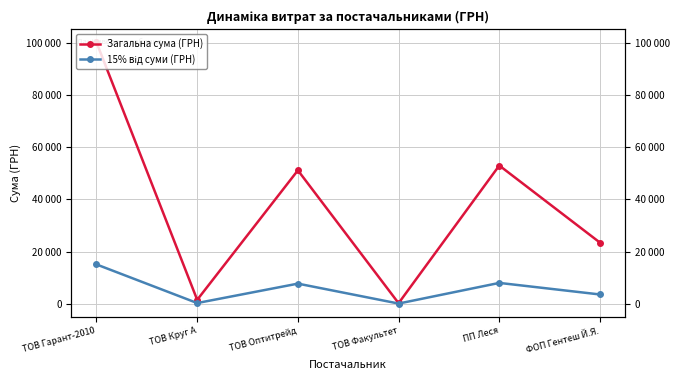

Reading right to left, transcribe all the data shown in this chart.

Загальна сума (ГРН): 23432.5	53054.2	165.0	51204.7	1459.2	100353.7
15% від суми (ГРН): 3514.9	7958.1	24.8	7680.7	218.9	15053.1